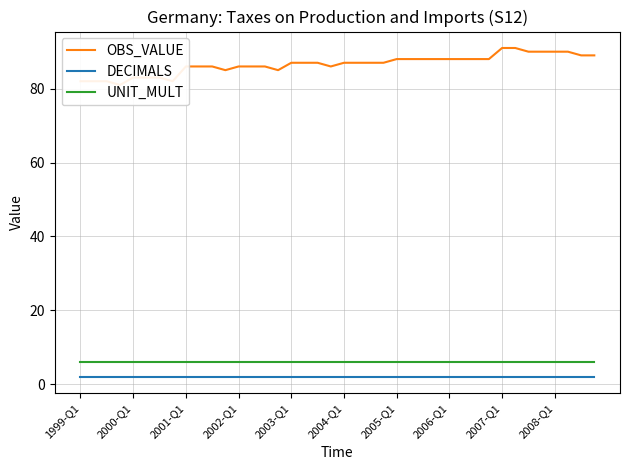

The value of OBS_VALUE at 35 is 90. True or false?

True